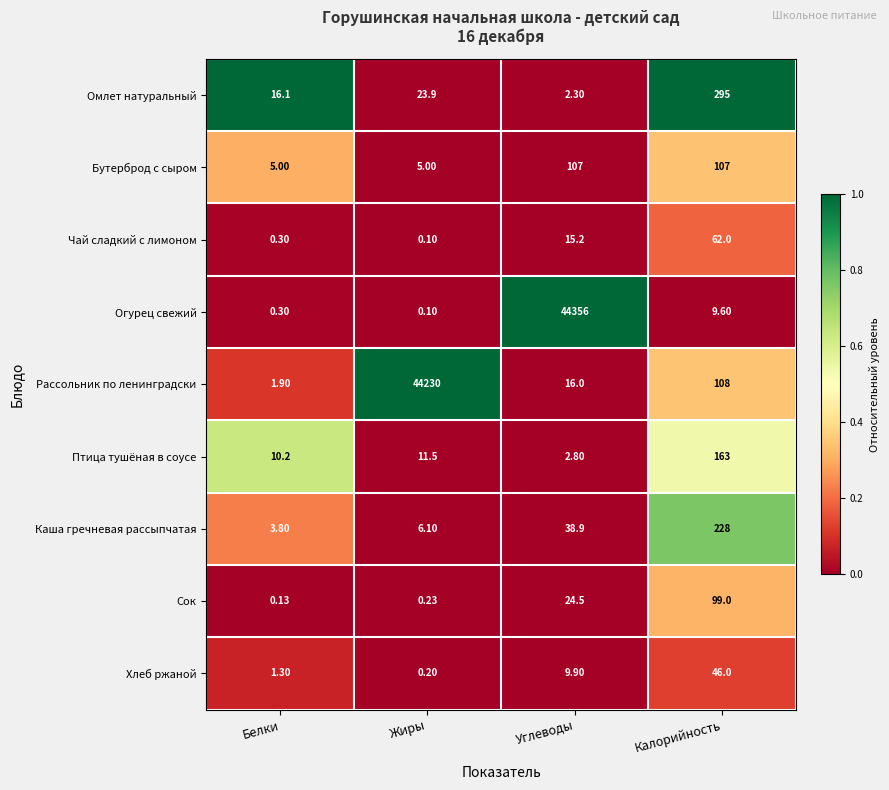

At which label is Каша гречневая рассыпчатая closest to 115?

Углеводы